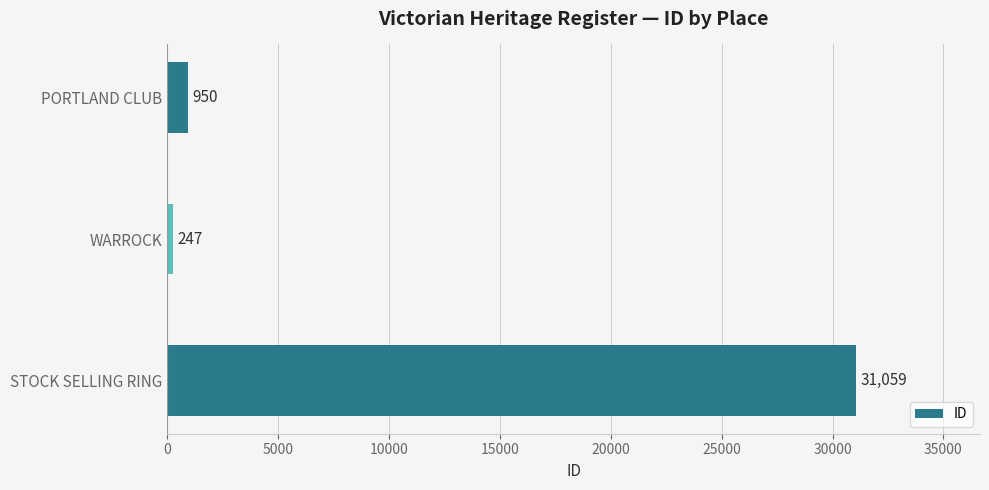

What position from the top is PORTLAND CLUB?

1